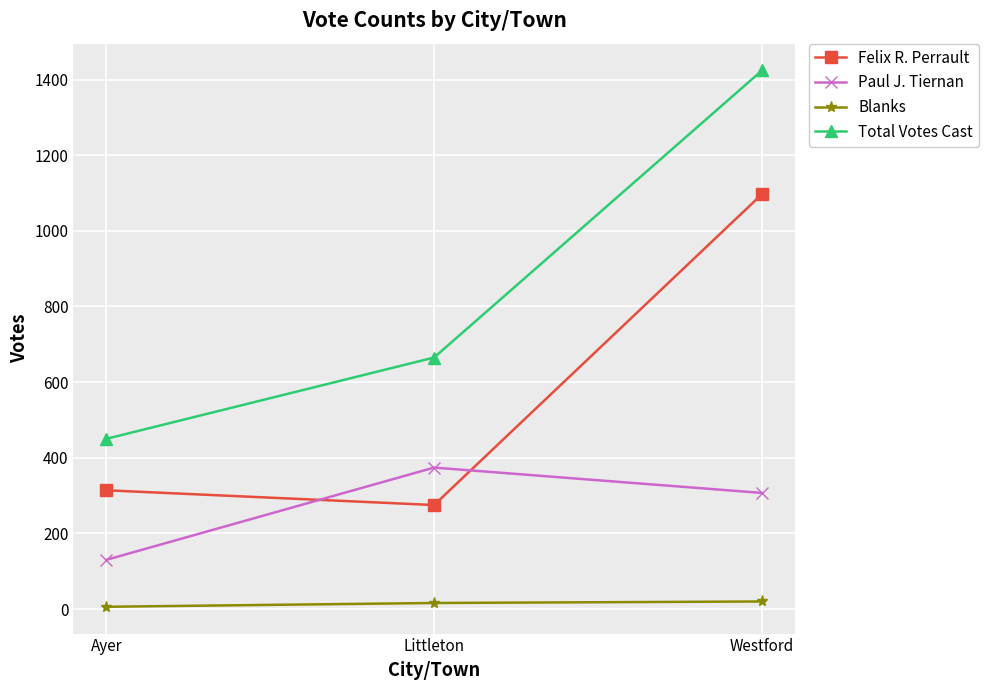

What is the difference between the maximum and minimum values in the Total Votes Cast series?

974